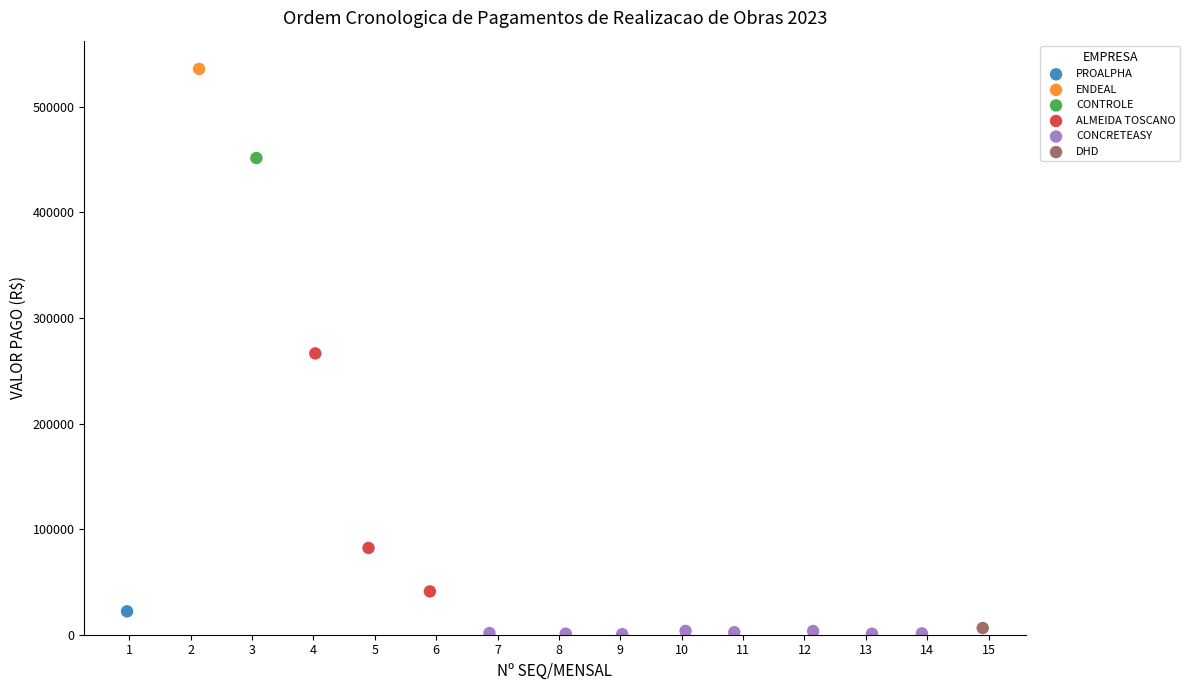

What are all the series names shown in the legend?

PROALPHA, ENDEAL, CONTROLE, ALMEIDA TOSCANO, CONCRETEASY, DHD